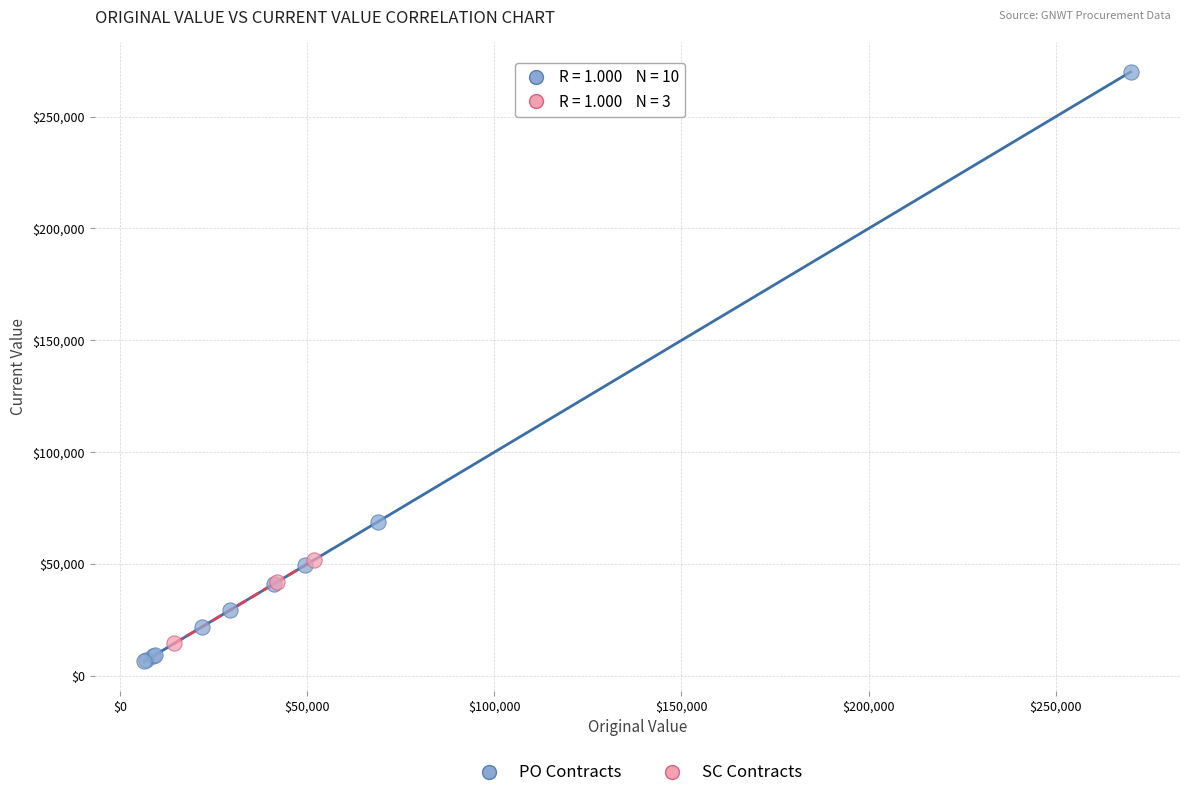

Which series reaches the maximum Y coordinate?

PO Contracts